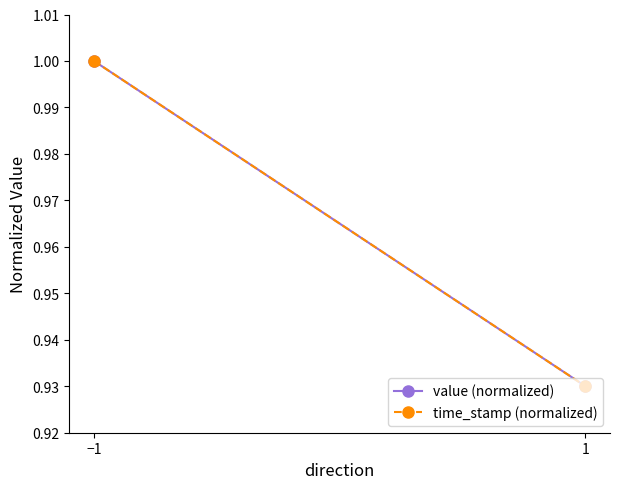

Reading right to left, what are all the values shown in this chart?

value (normalized): 1=0.9	−1=1.0
time_stamp (normalized): 1=0.9	−1=1.0